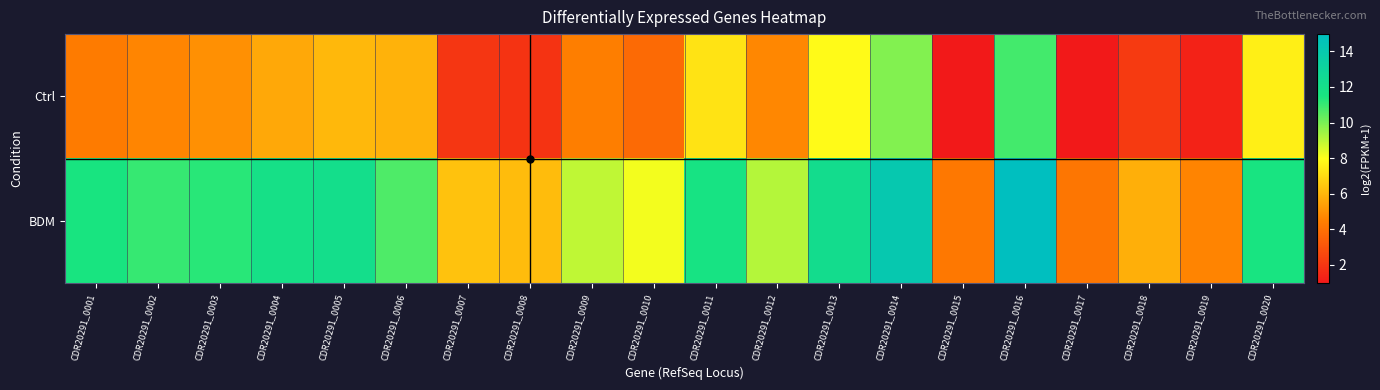

Between CDR20291_0004 and CDR20291_0018, which series saw the biggest shift?

BDM